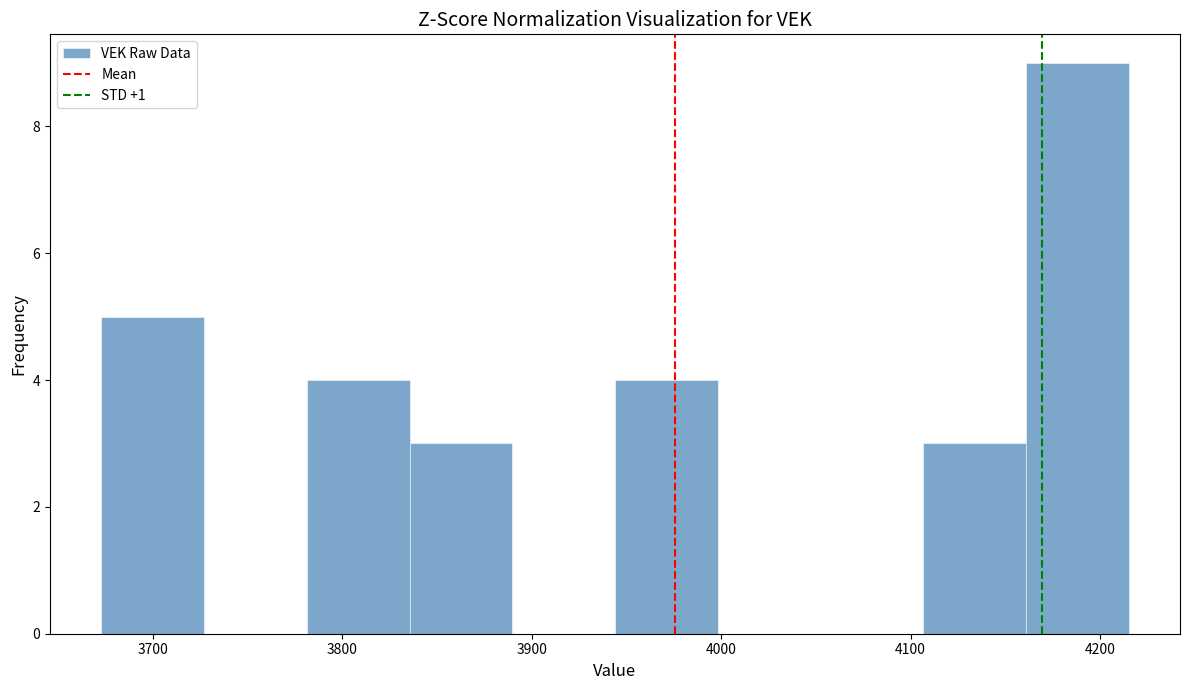

How tall is the bar that spans 3670 to 3730 on the x-axis? Neither the bar edges nor the heights are printed on the chart, so give them approximately, as read against the axes.

5